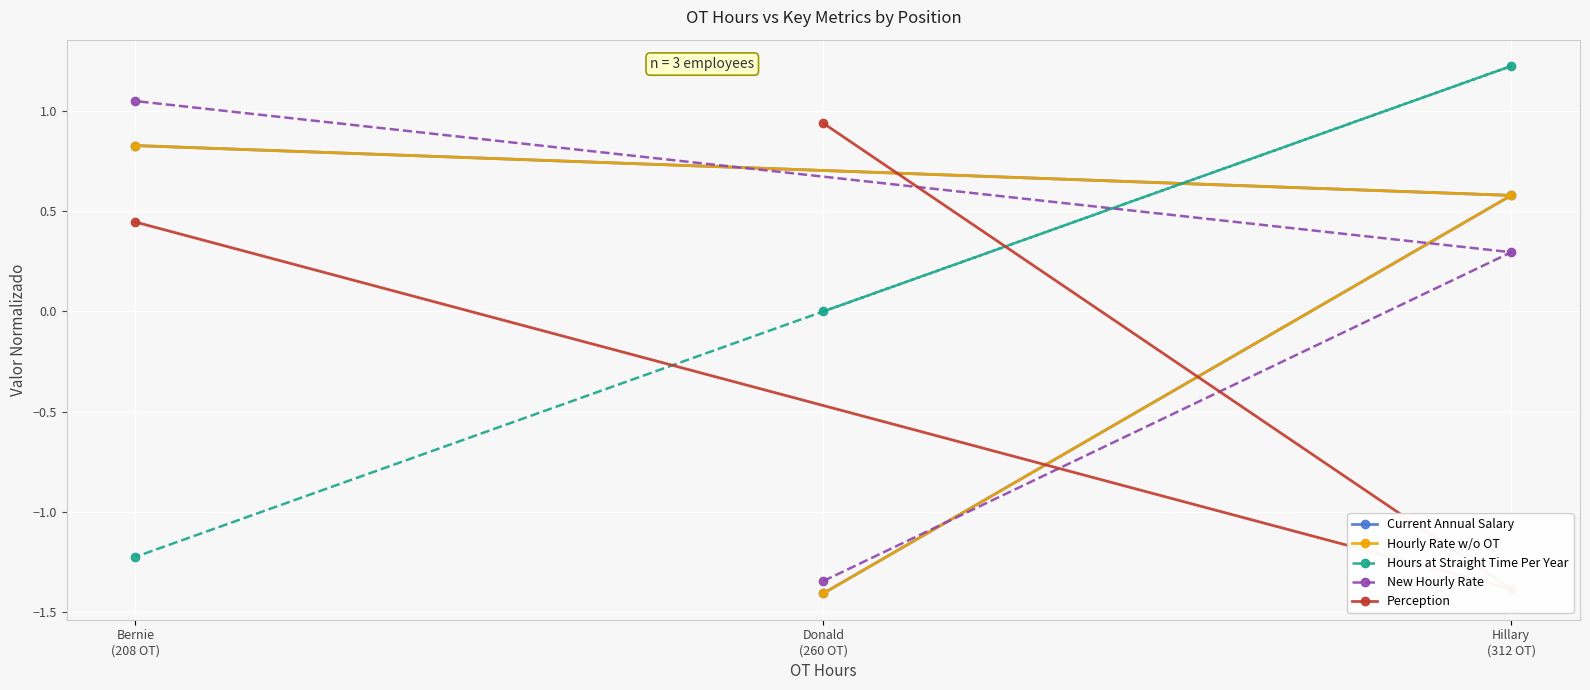

How many data points in Hours at Straight Time Per Year are above 0?

1